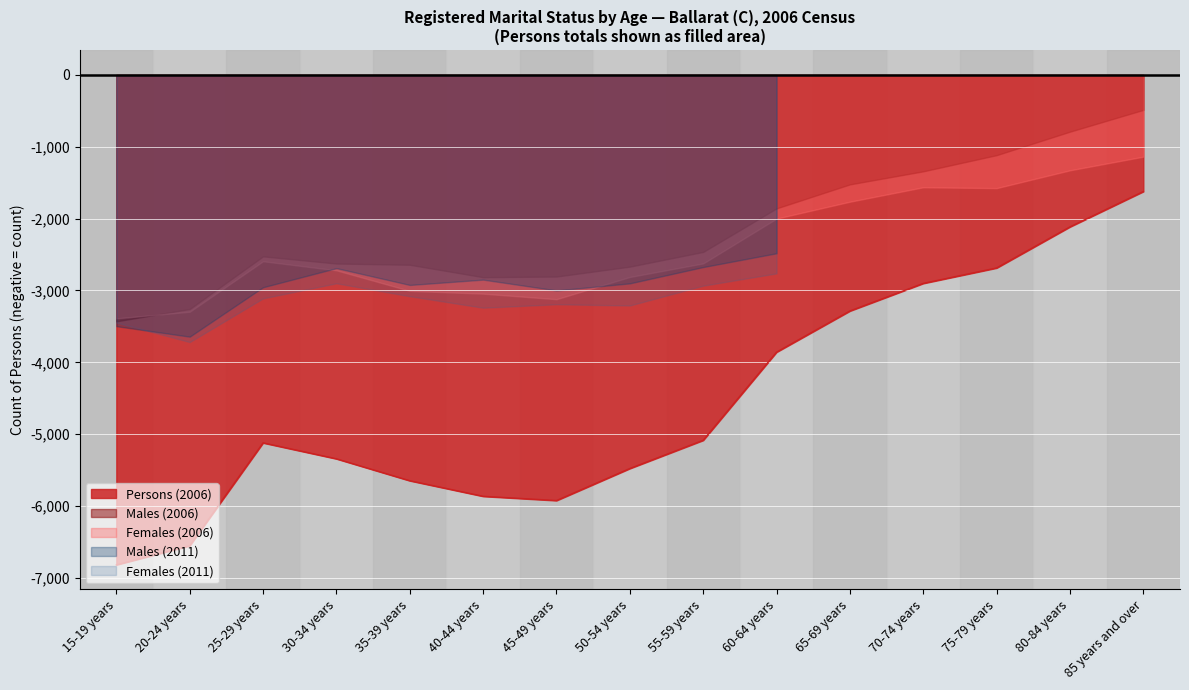

What position from the right is 30-34 years?

12